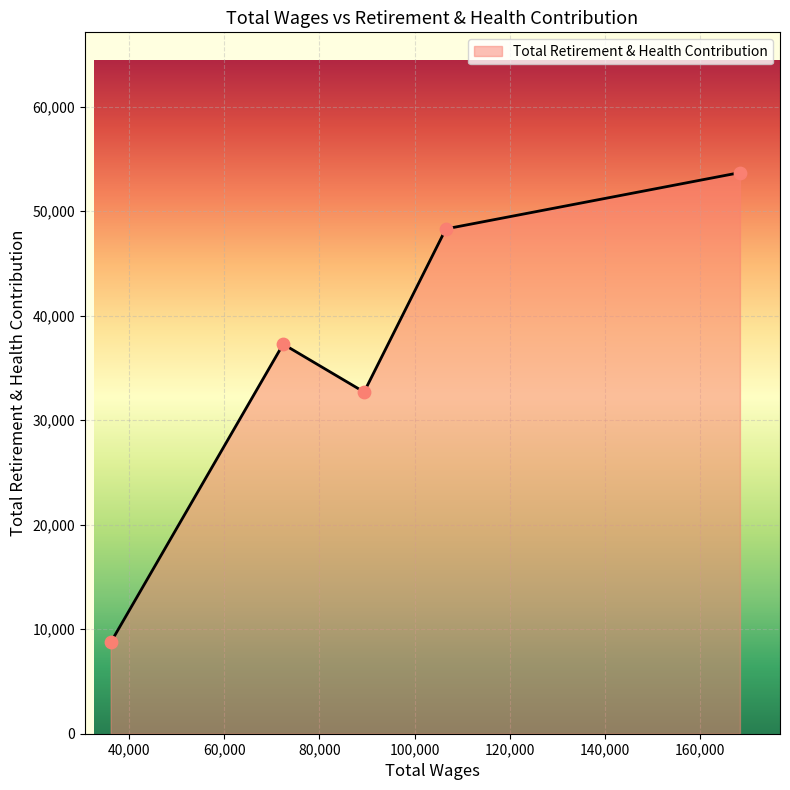

True or false: there are more than 2 points higher than both neighbors.

False